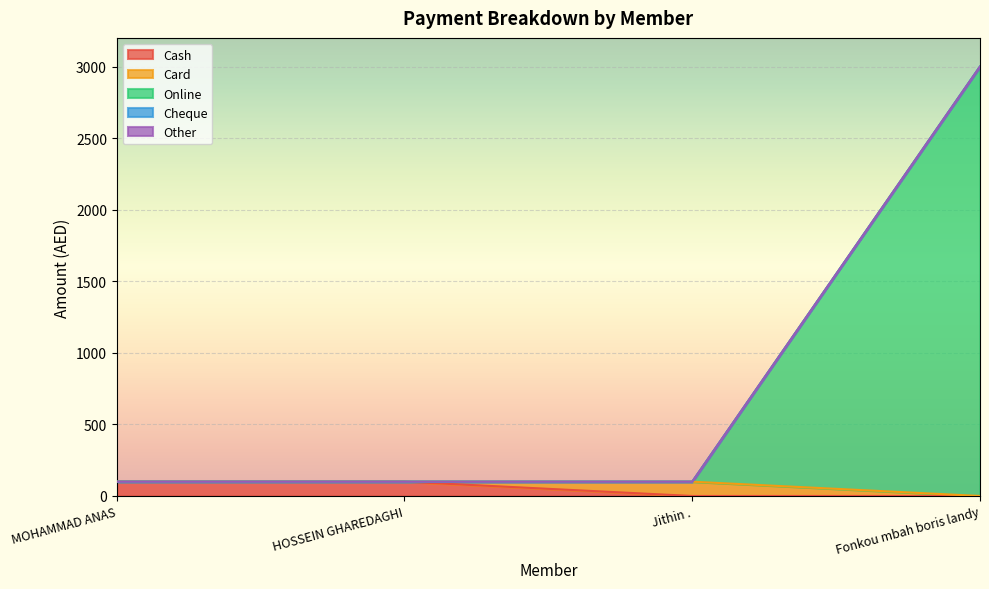

True or false: Online and Cheque cross at least once.

False